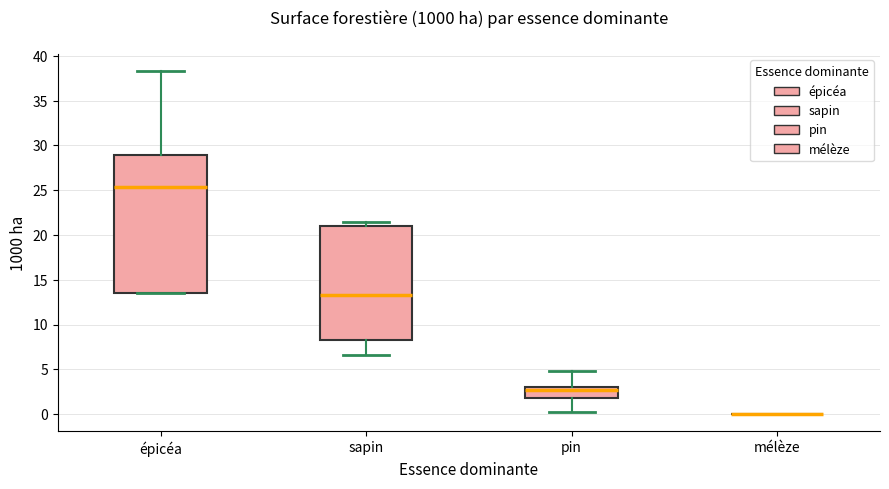

Where is the upper edge of the box for pin on the y-axis? The values are not printed on the chart, so give them approximately, as read against the axis.

3.0